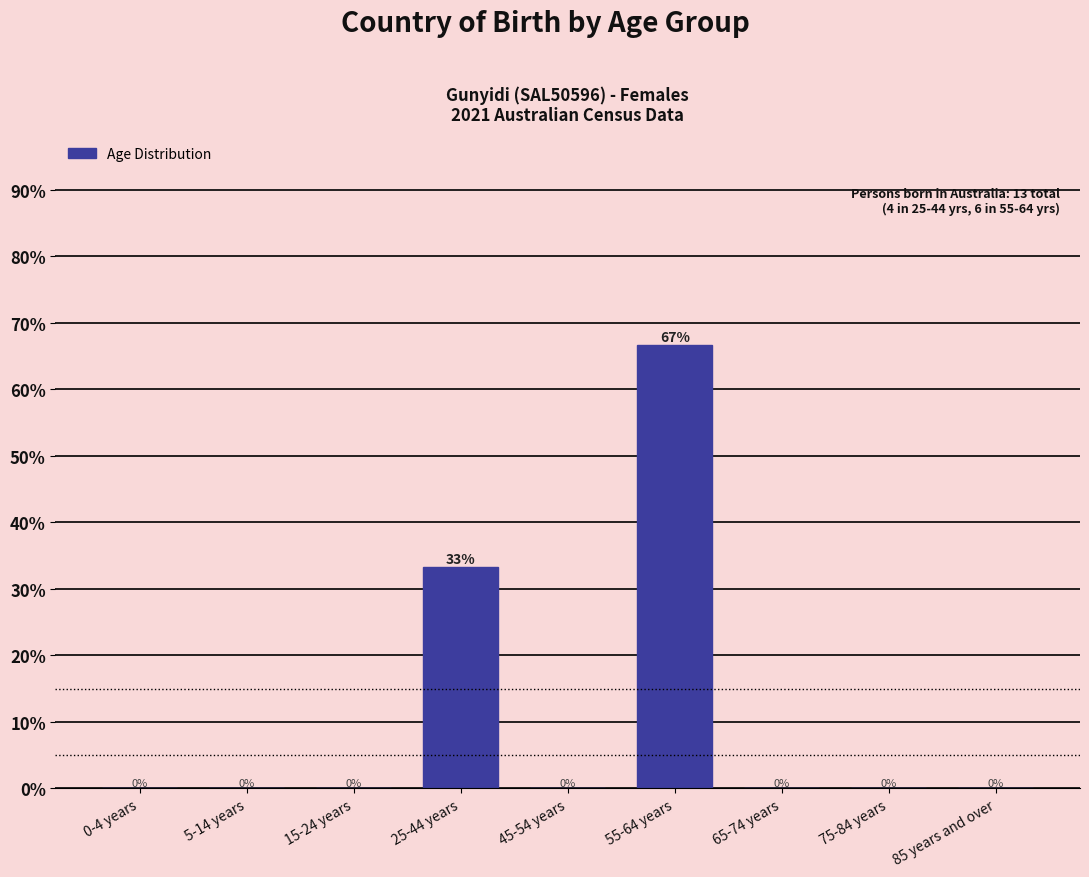

What is the maximum value shown in the chart?

66.7